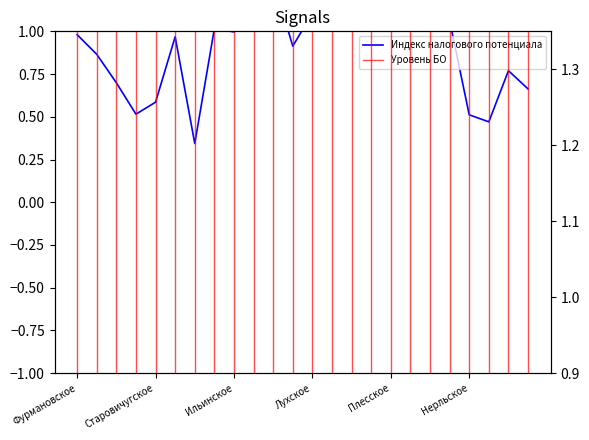

What is the maximum value shown in the chart?

3.1